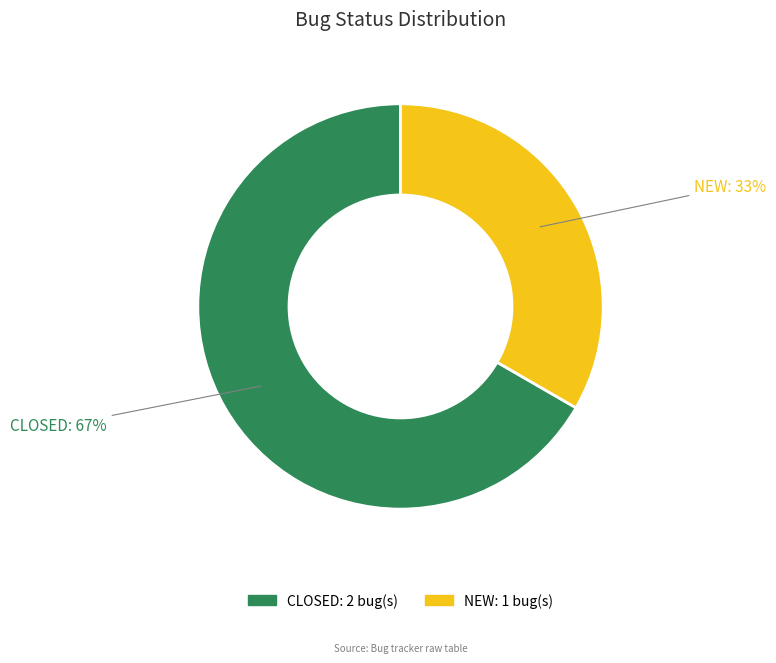

To the nearest percent, what is the average slice percentage?

50%